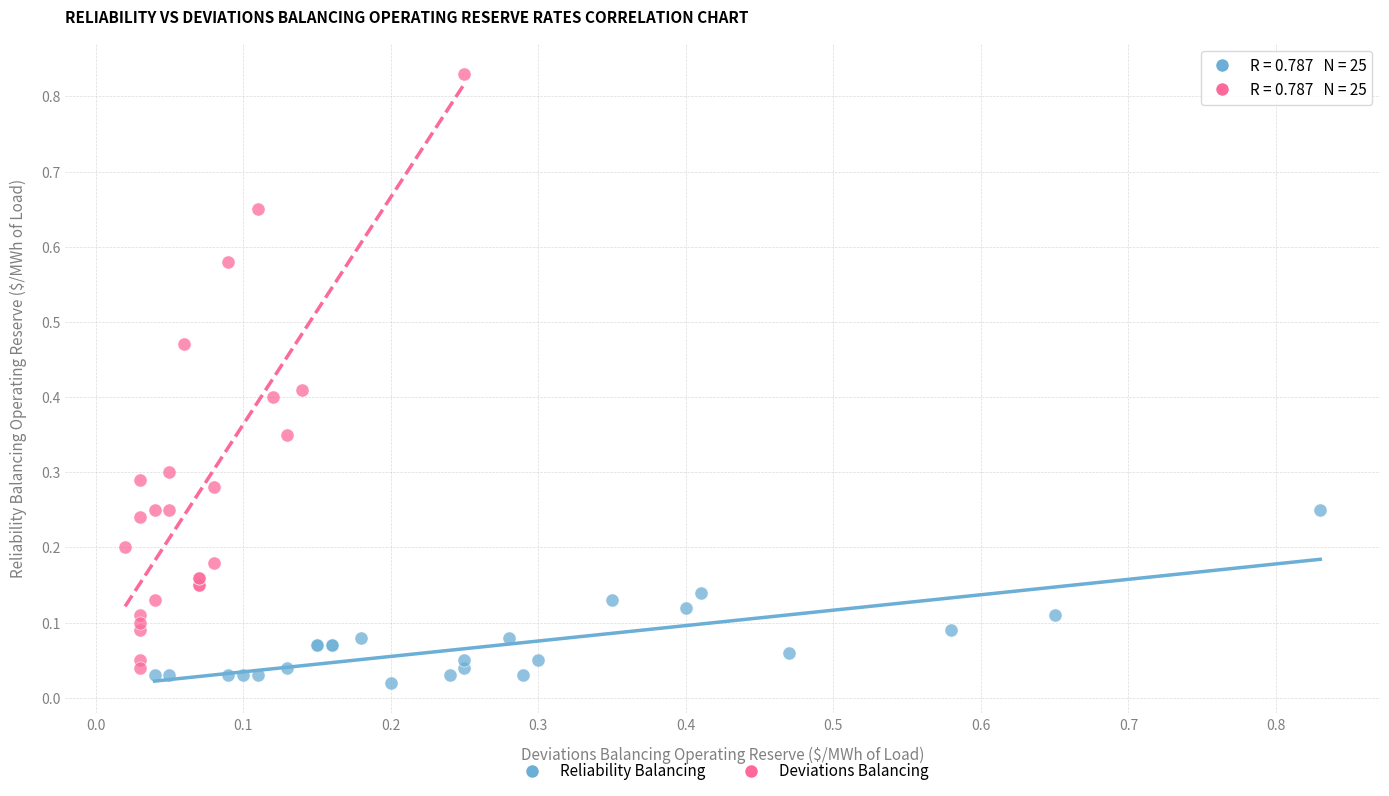

Which series contains the highest Y value?

Deviations Balancing